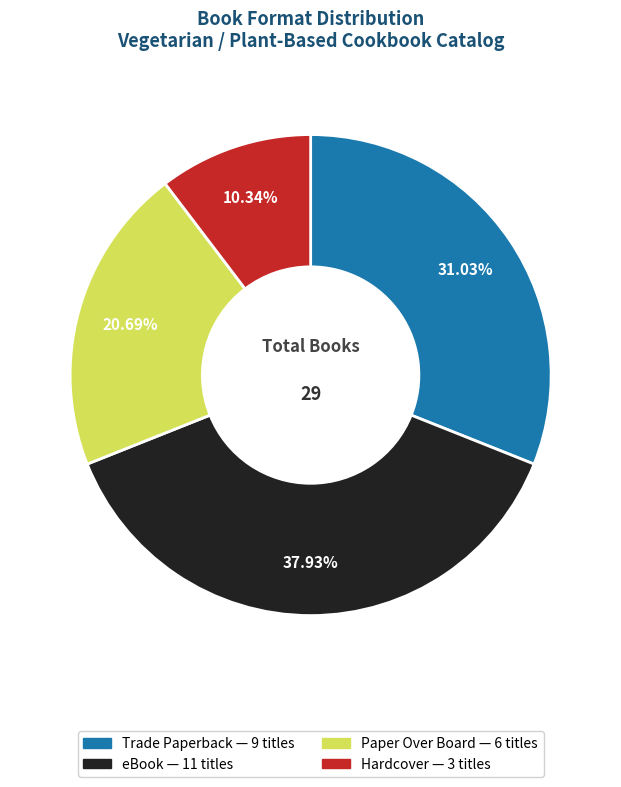

Is there any slice that represents more than half of the pie?

No